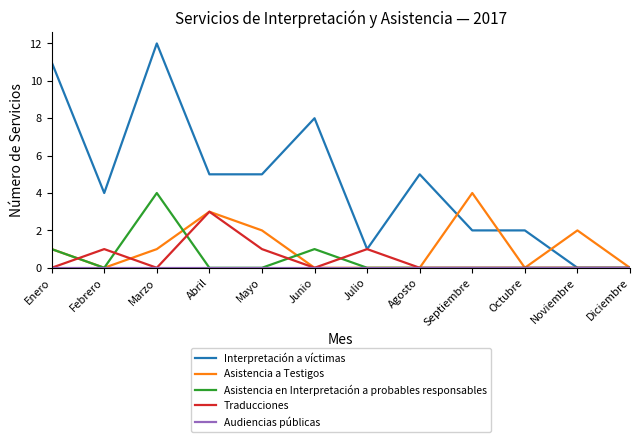

True or false: Traducciones has a value of 0 at Agosto.

True